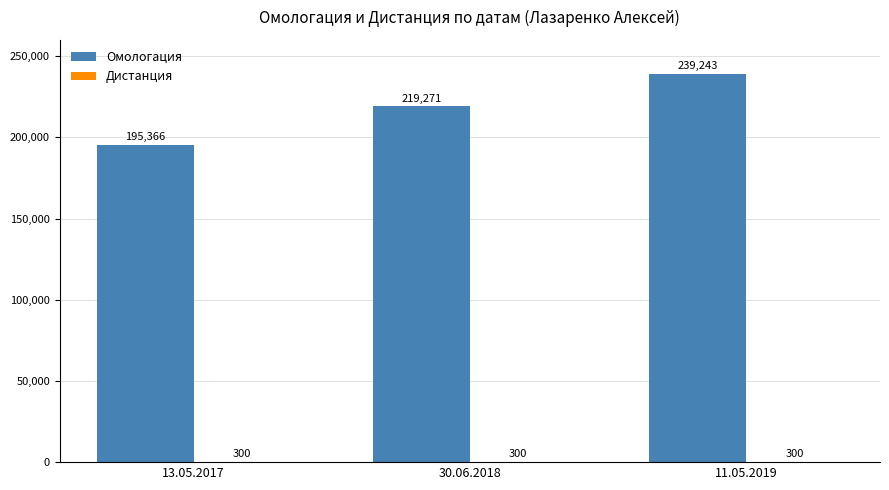

Are the bars grouped side by side (vs. stacked)?

Yes